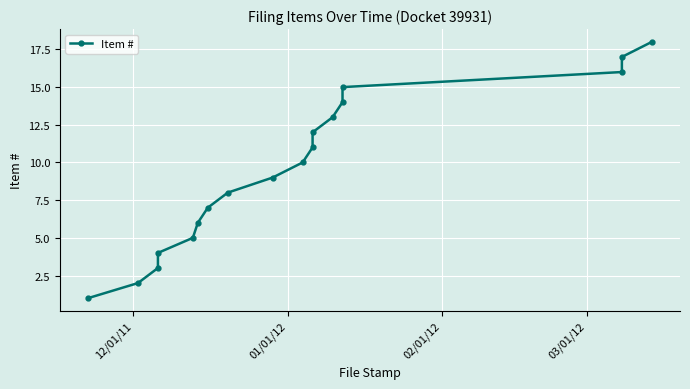

What is the average value?

10